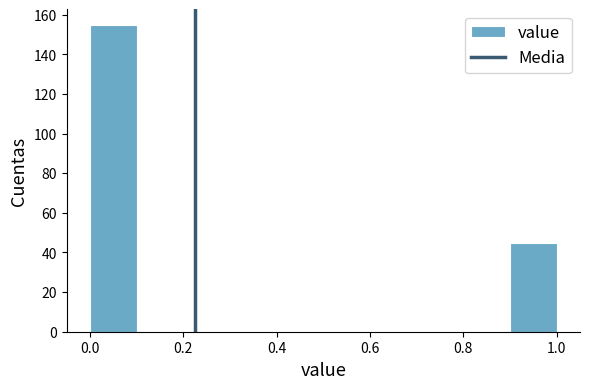

How tall is the bar that spans 0.0 to 0.1 on the x-axis? The values are not printed on the chart, so give them approximately, as read against the axis.

156